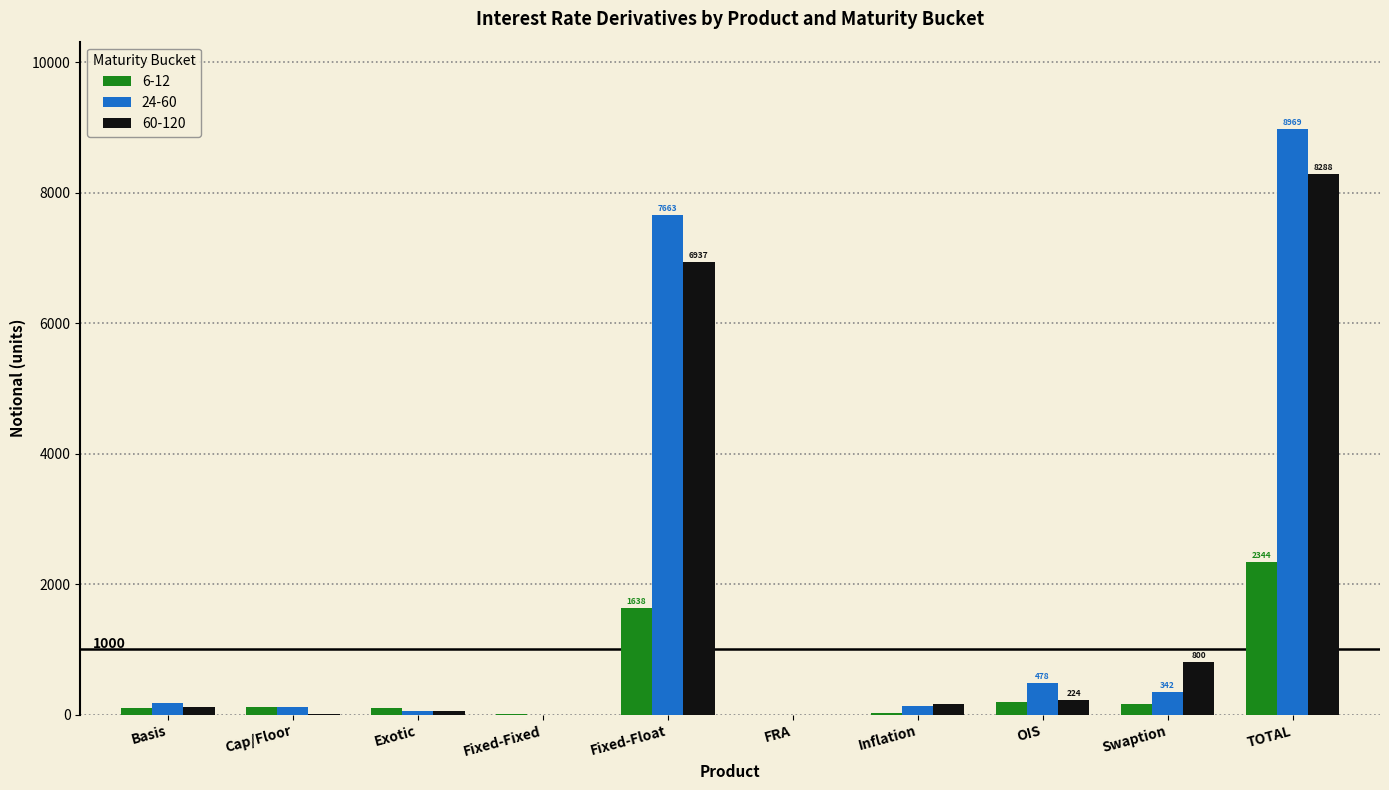

At which category is the sum across all series the highest?

TOTAL